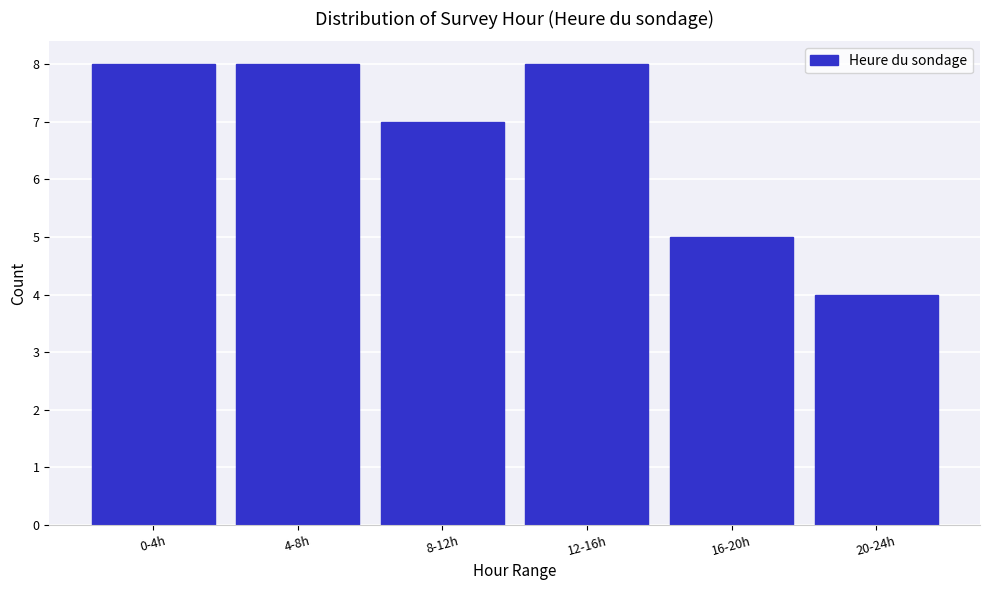

Reading right to left, what are all the values shown in this chart?

4	5	8	7	8	8